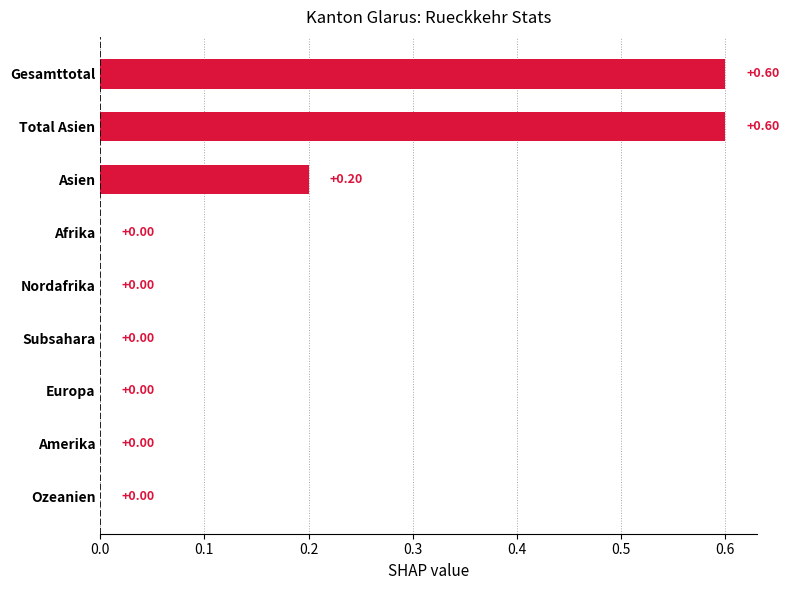

Which has a higher value, Total Asien or Ozeanien?

Total Asien